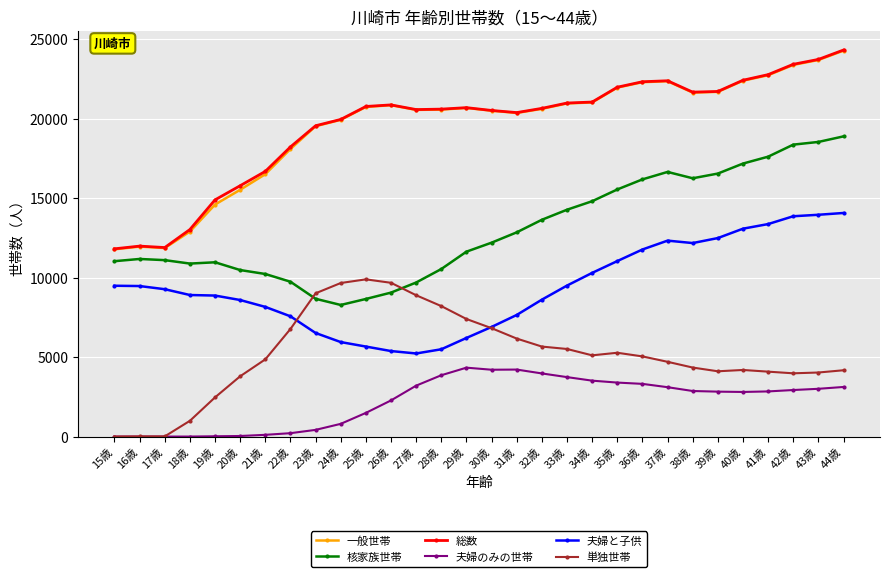

What is the label of the 25th point from the right?

20歳